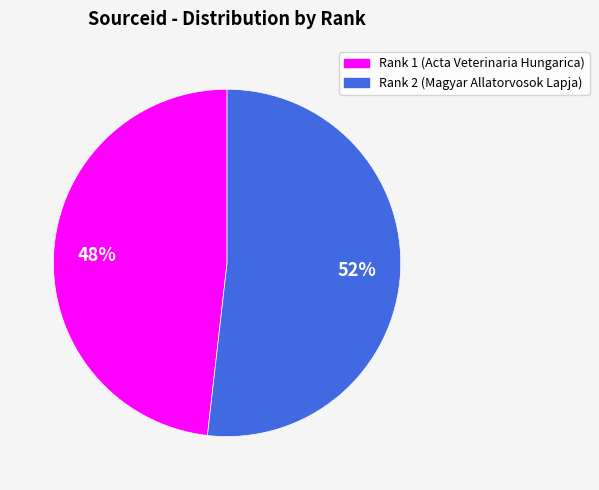

Is there a majority slice in this chart?

Yes